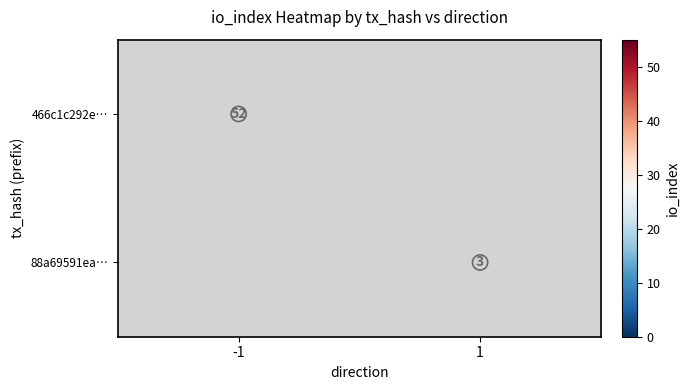

At 1, list the series in order from largest to smallest.

466c1c292e…, 88a69591ea…